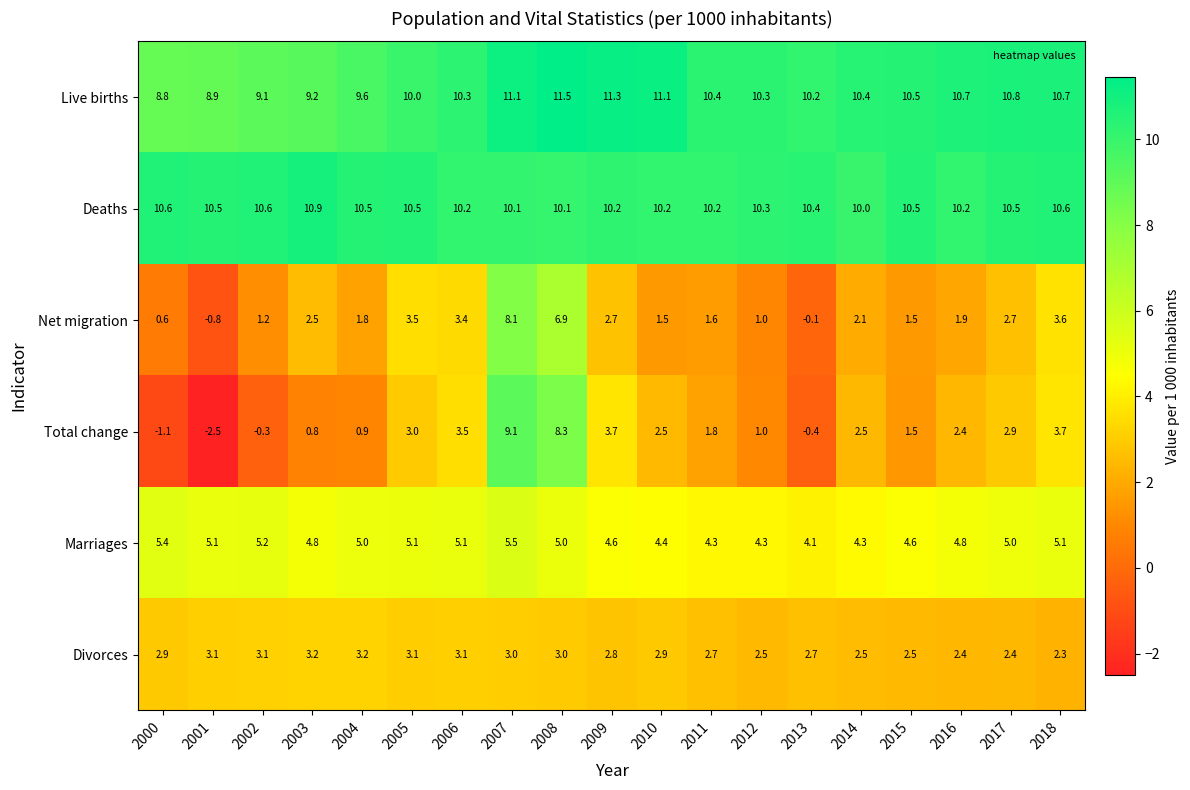

At which category is the sum across all series the highest?

2007